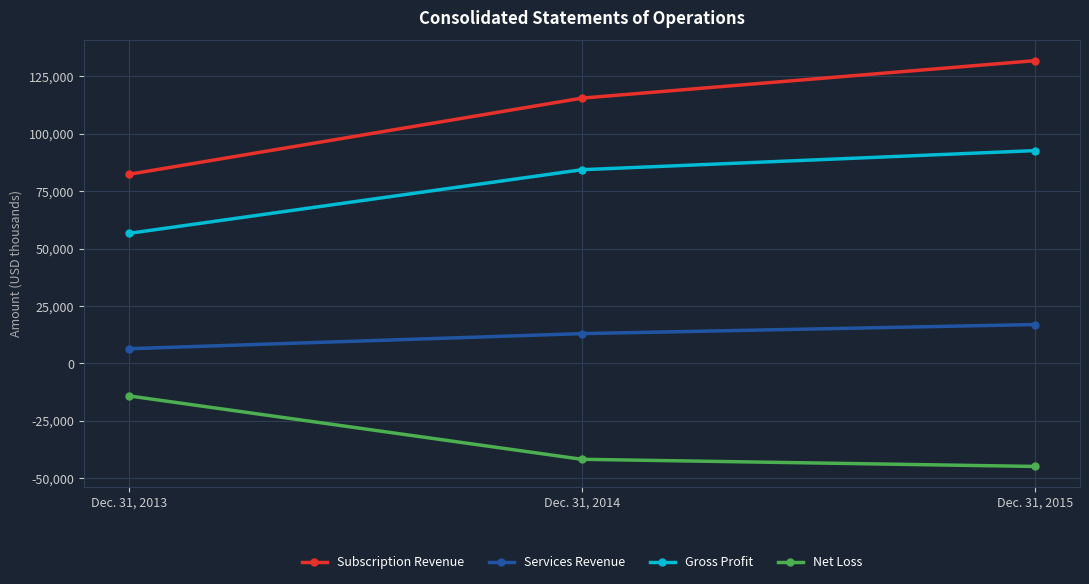

What is the lowest value of the Gross Profit series?

56611